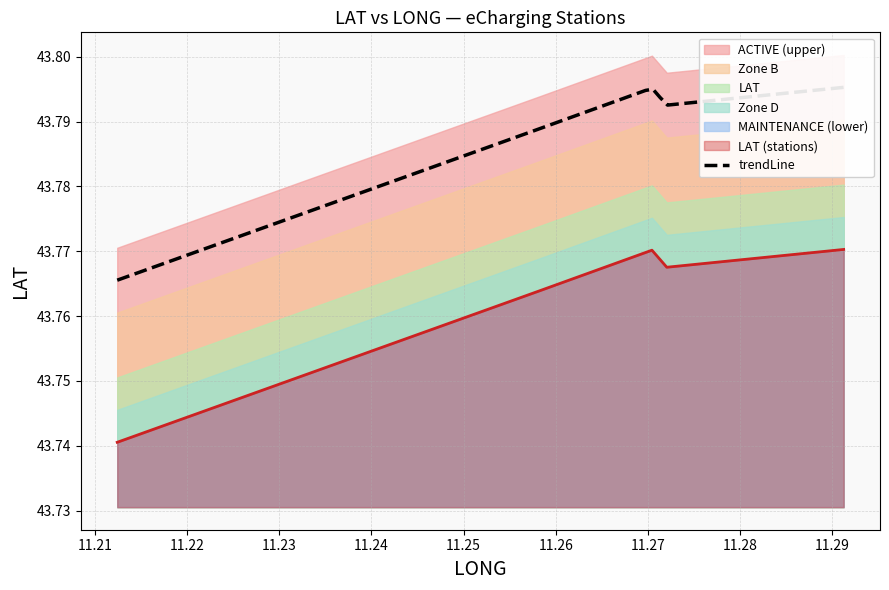

How many interior local peaks (higher than both neighbors) does the data have?

1